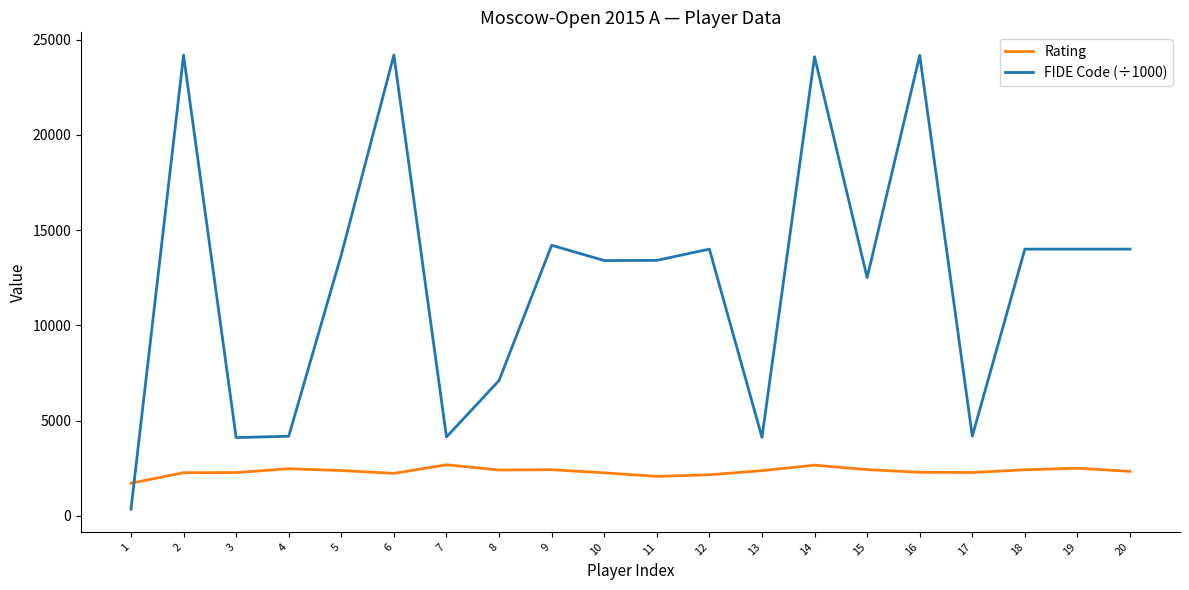

Read the Rating value at 20.

2332.0